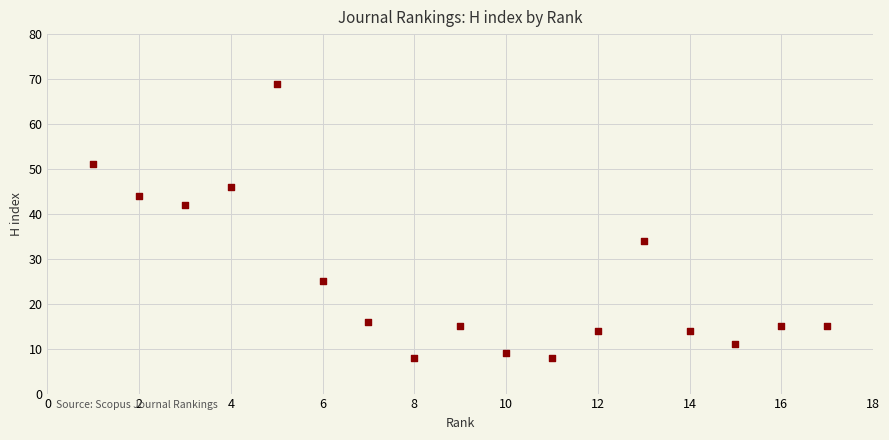

What is the range of X values (max minus min)?

16